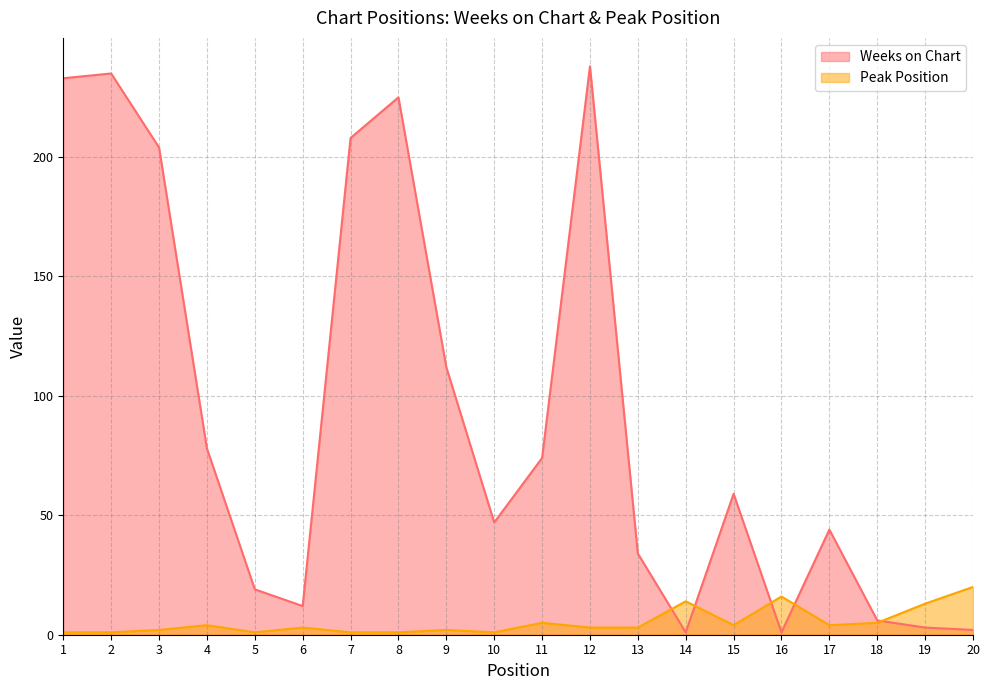

Reading left to right, what are all the values shown in this chart?

Weeks on Chart: 233	235	204	78	19	12	208	225	112	47	74	238	34	1	59	1	44	6	3	2
Peak Position: 1	1	2	4	1	3	1	1	2	1	5	3	3	14	4	16	4	5	13	20